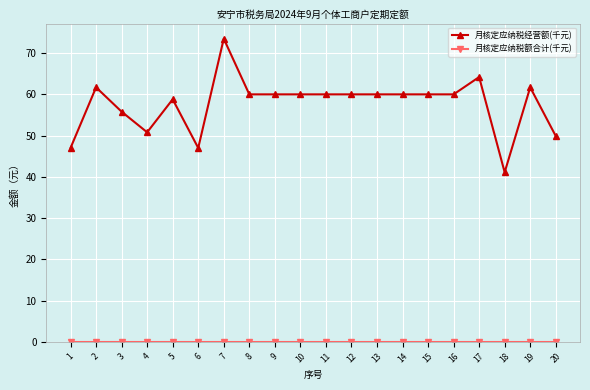

What is the spread (max minus min) of values at 2?

61.7